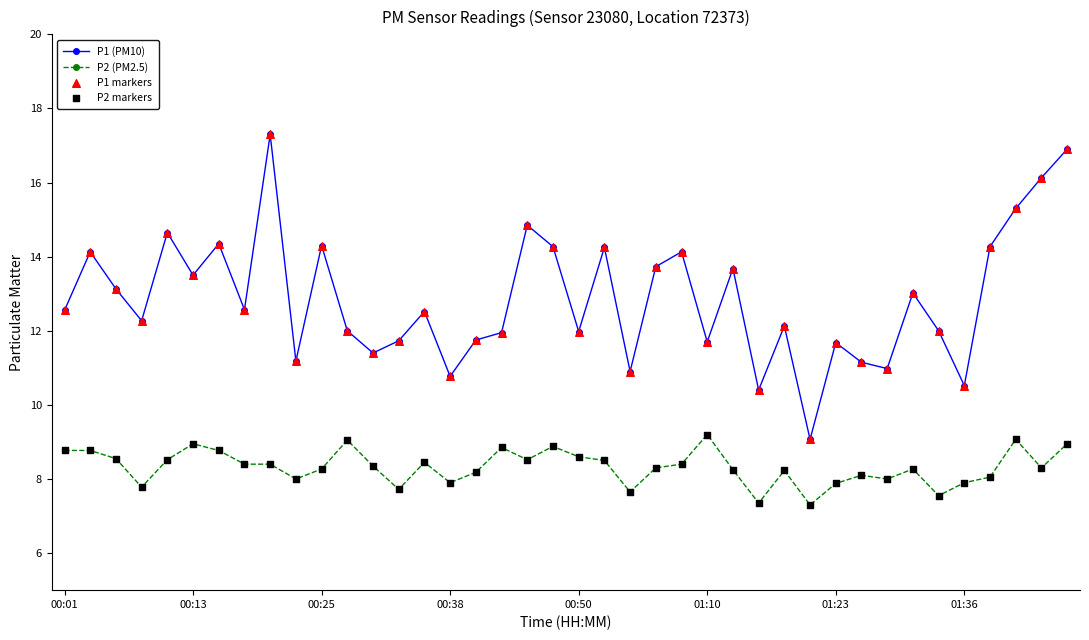

Which series has the largest range (max minus min)?

P1 (PM10)